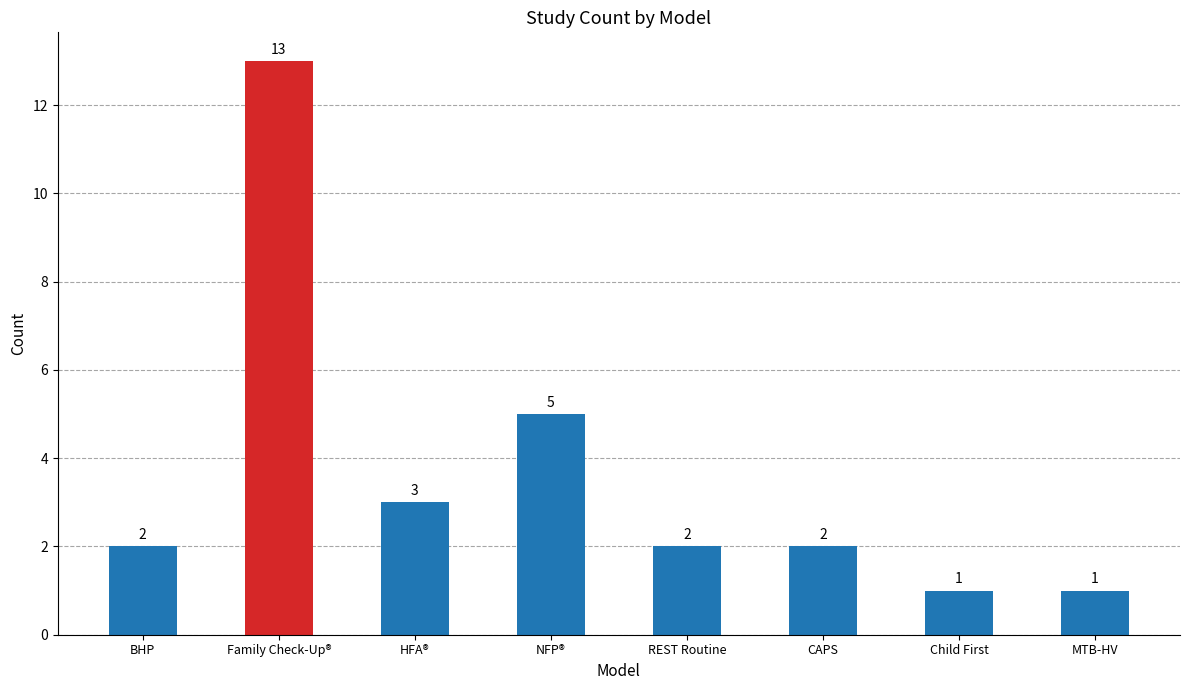

Reading left to right, extract all data points from this chart.

BHP=2	Family Check-Up®=13	HFA®=3	NFP®=5	REST Routine=2	CAPS=2	Child First=1	MTB-HV=1